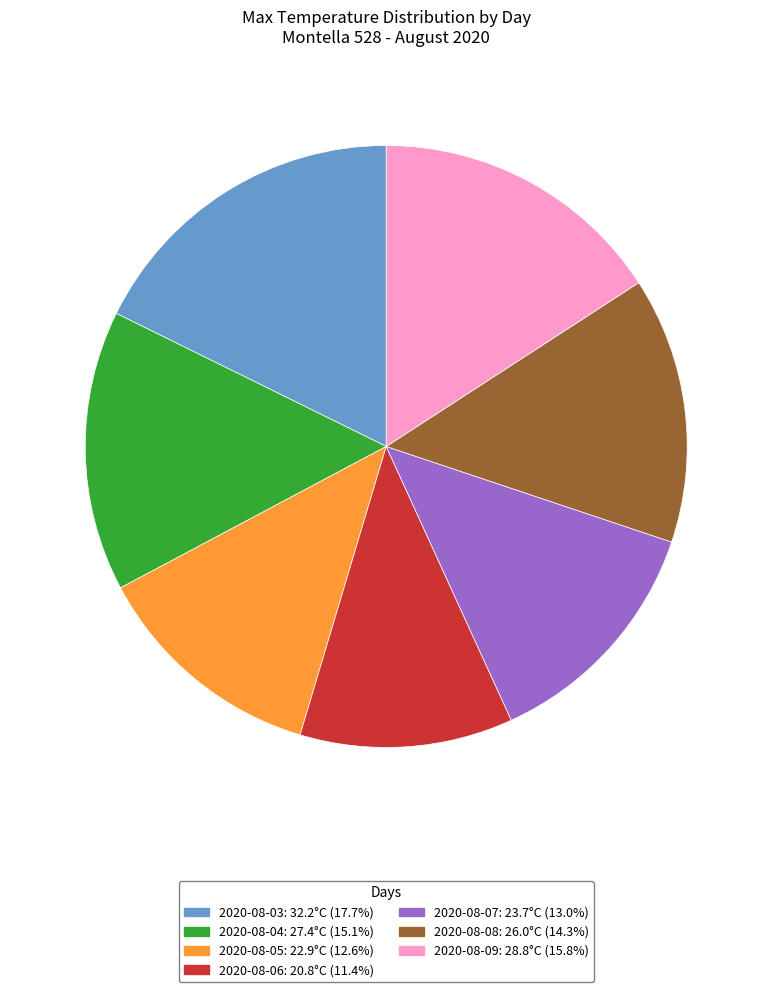

How many slices are in this pie chart?

7